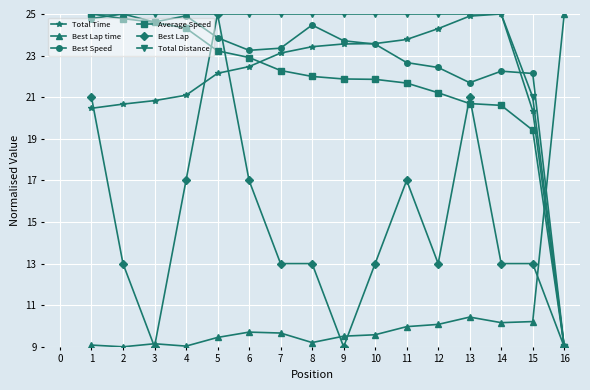

The Total Distance series shows 25.0 at 2. True or false?

True